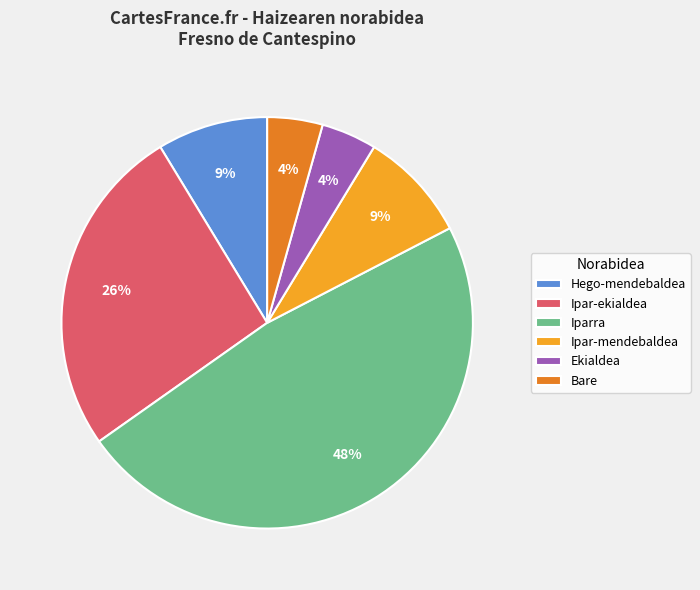

Is there a majority slice in this chart?

No